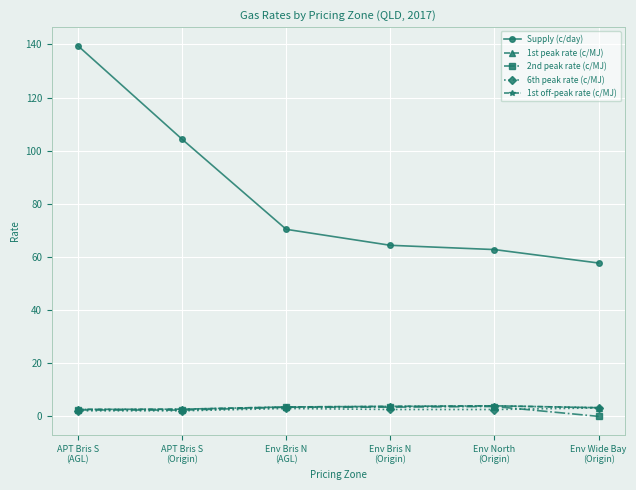

What position from the left is Env Bris N
(Origin)?

4